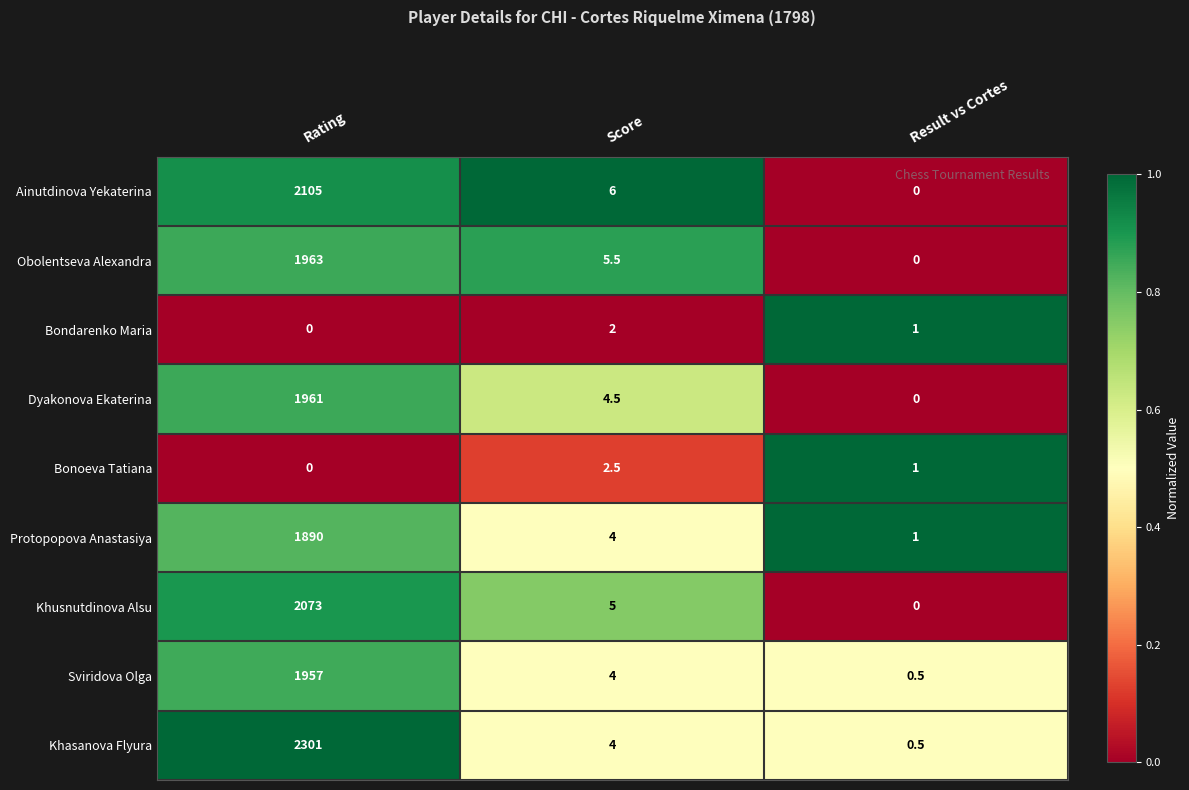

What is the maximum value shown in the chart?

2301.0